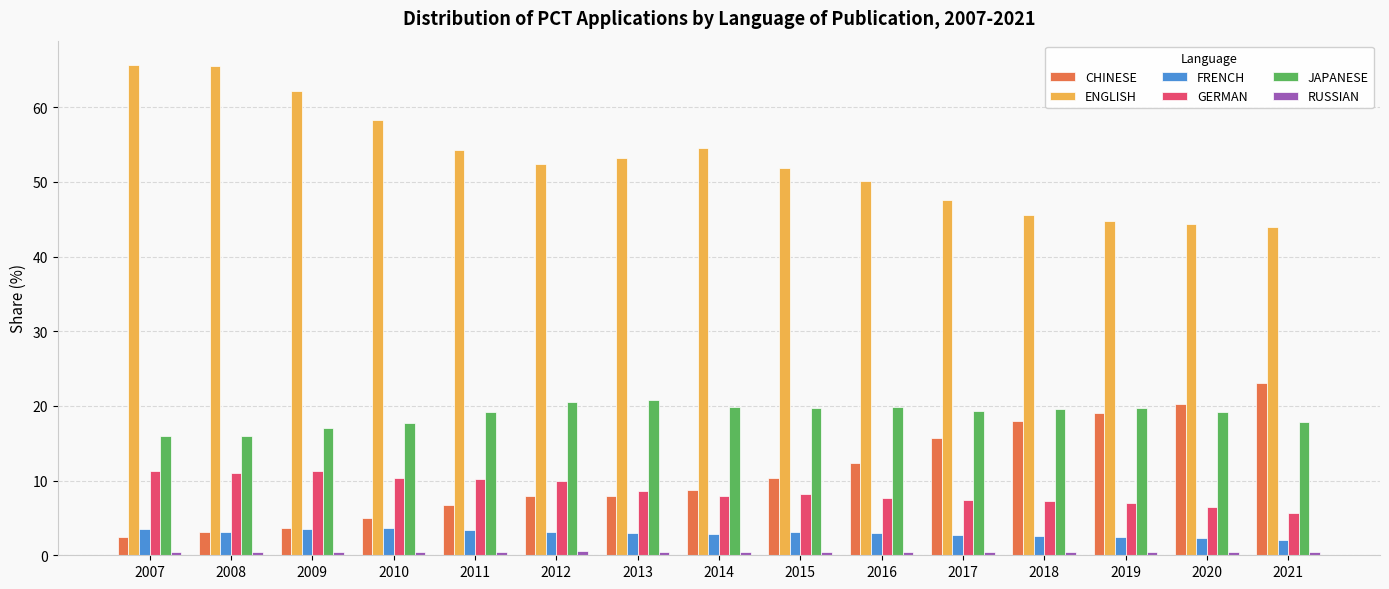

What is the difference between the maximum and minimum values in the JAPANESE series?

4.9